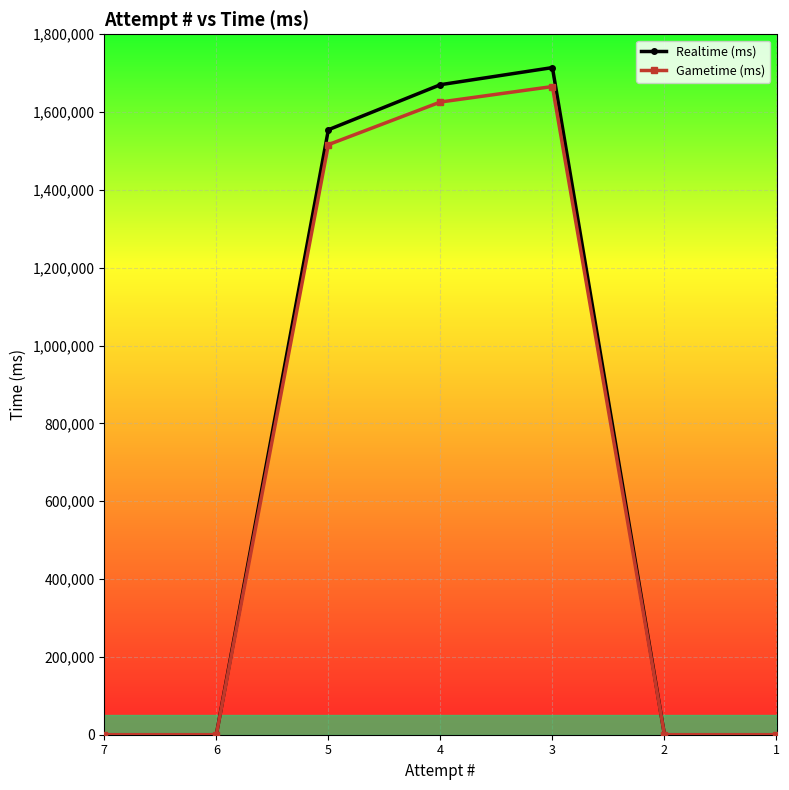

How many interior local peaks does the Realtime (ms) series have?

1